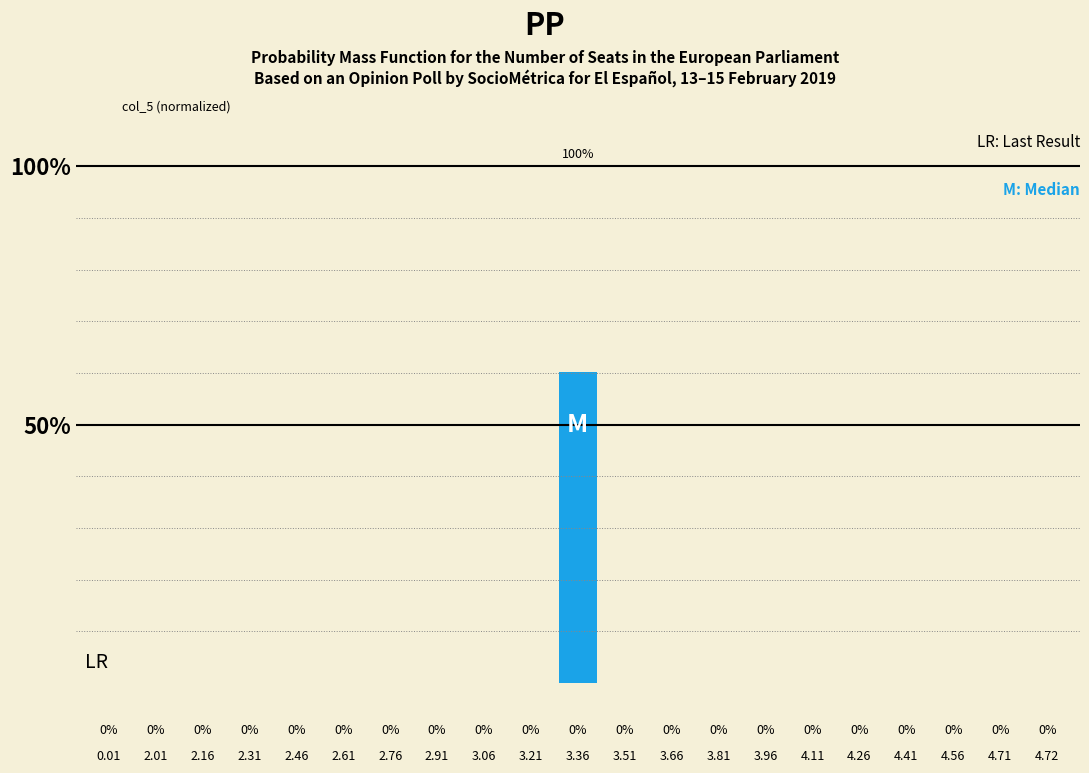

What is the change in value from 0.01 to 3.66?

+74.5